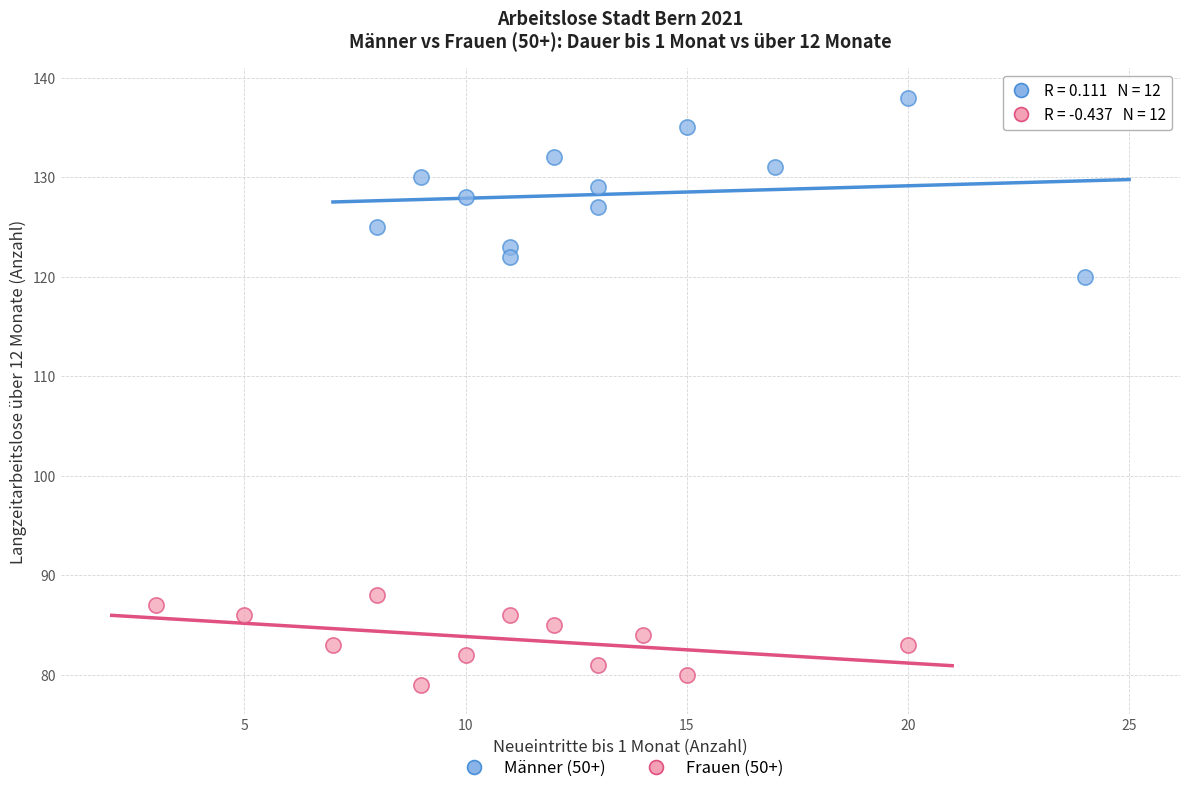

What are all the series names shown in the legend?

Männer (50+), Frauen (50+)